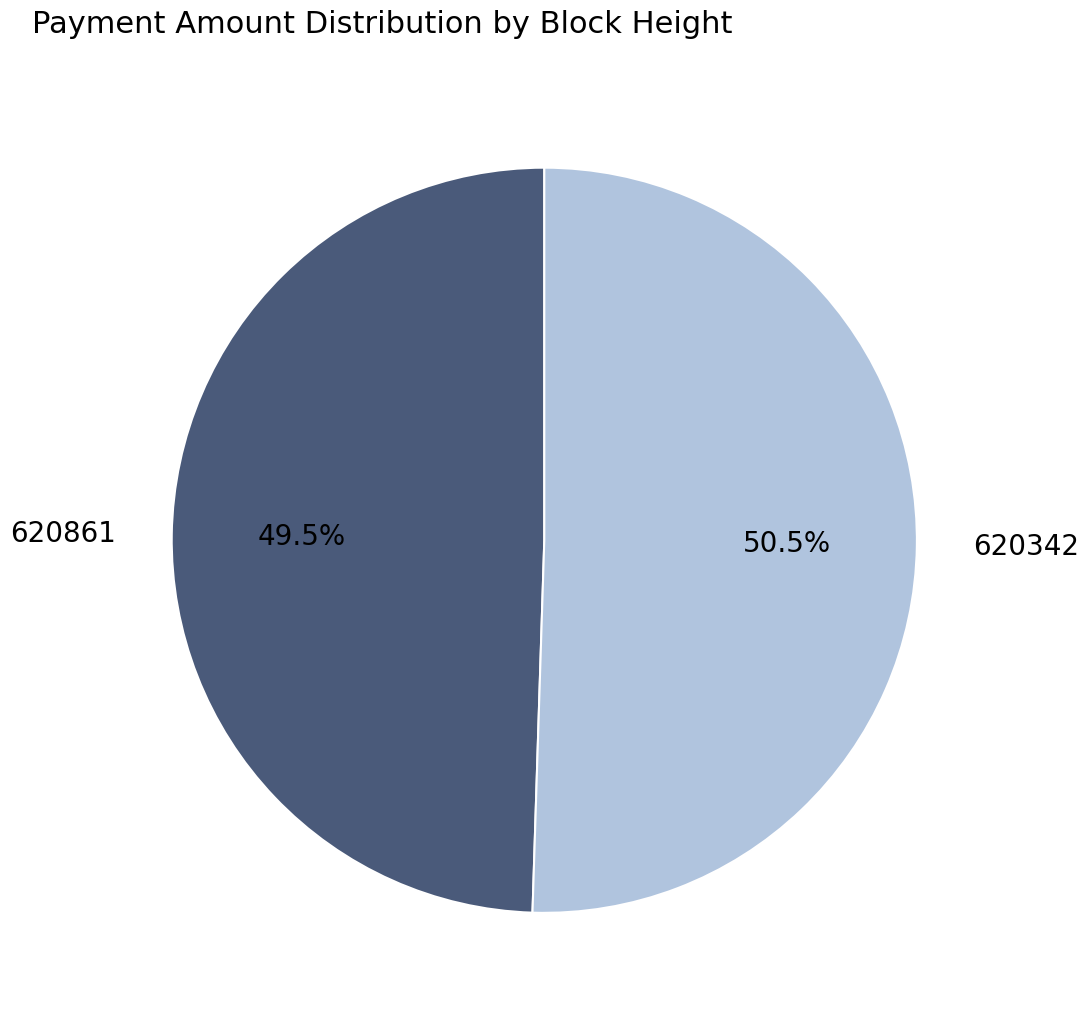

What percentage is NOT represented by 620861?

50.5%